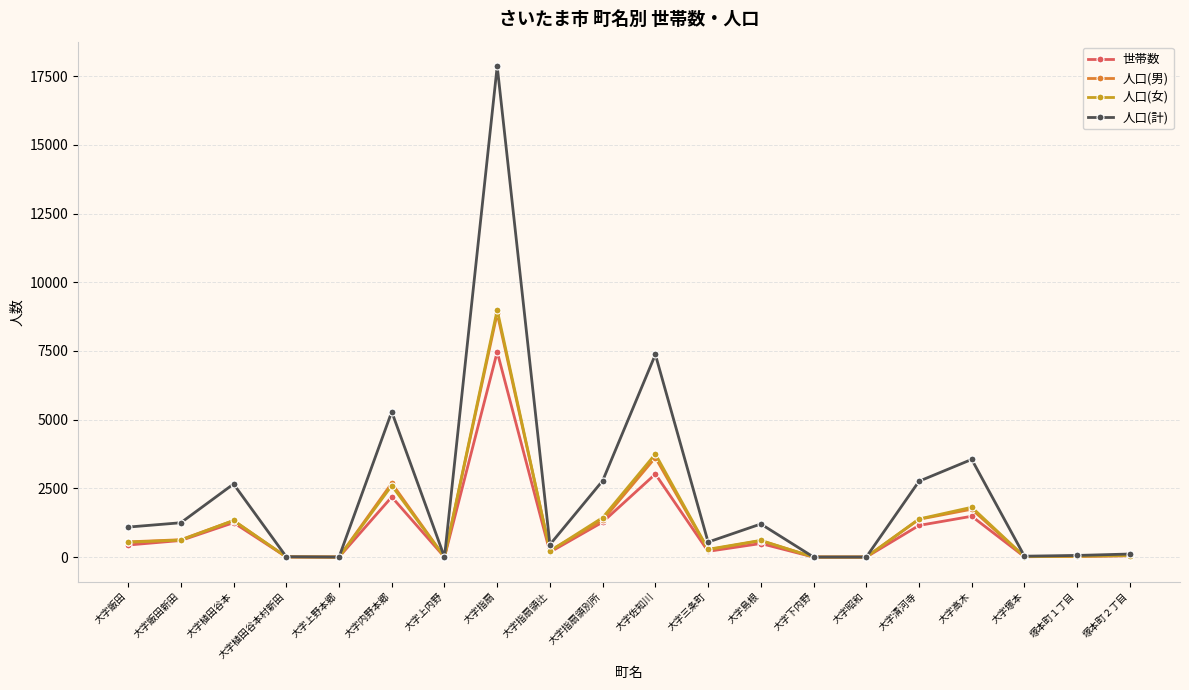

Which series changed the most between 大字佐知川 and 大字島根?

人口(計)